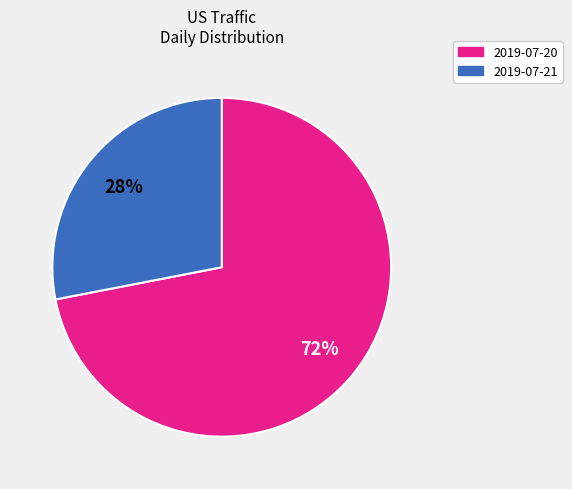

To the nearest percent, what is the combined percentage of 2019-07-20 and 2019-07-21?

100%